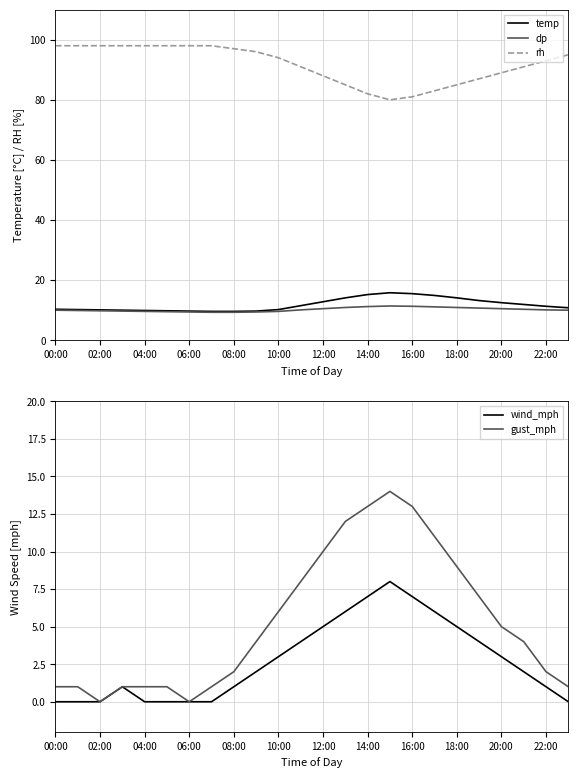

What is the label of the 9th point from the right?

15